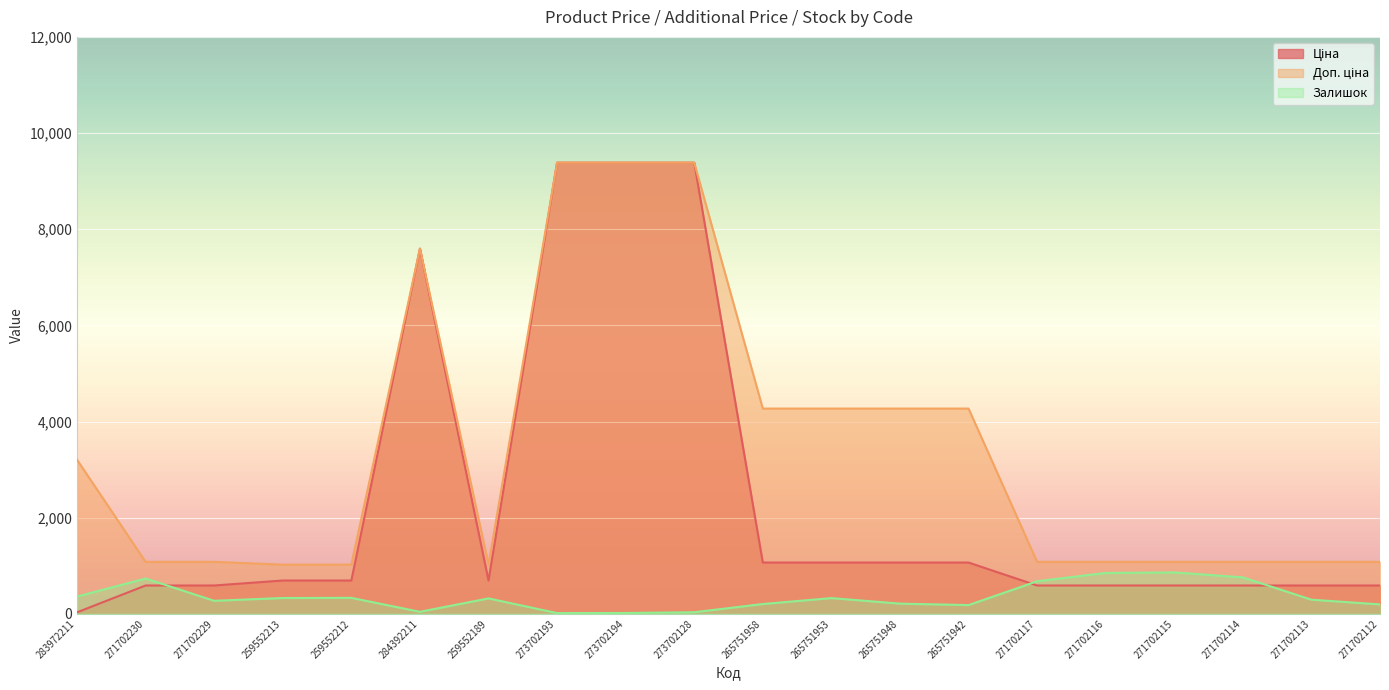

What is the difference between the maximum and minimum values in the Залишок series?

846.0